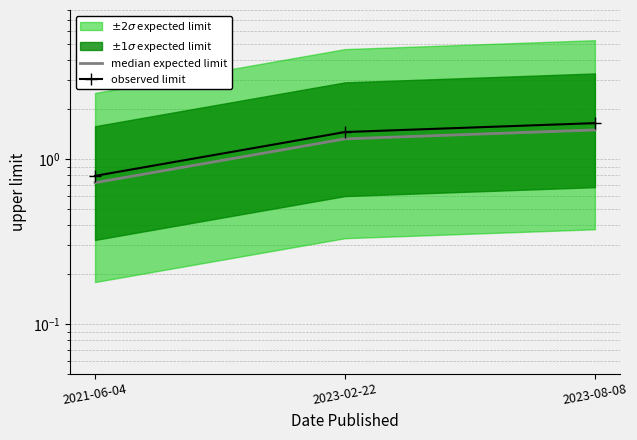

What position from the left is 2021-06-04?

1